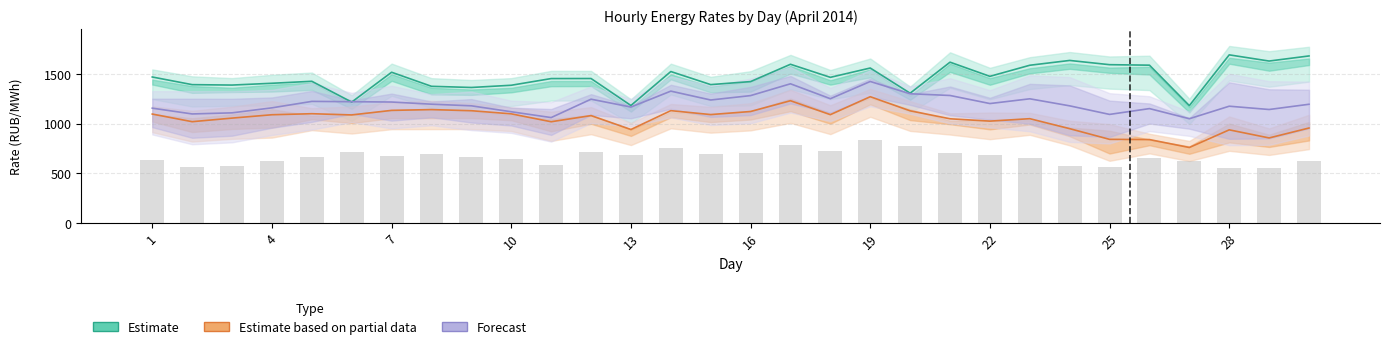

How many data points does each series have?

30